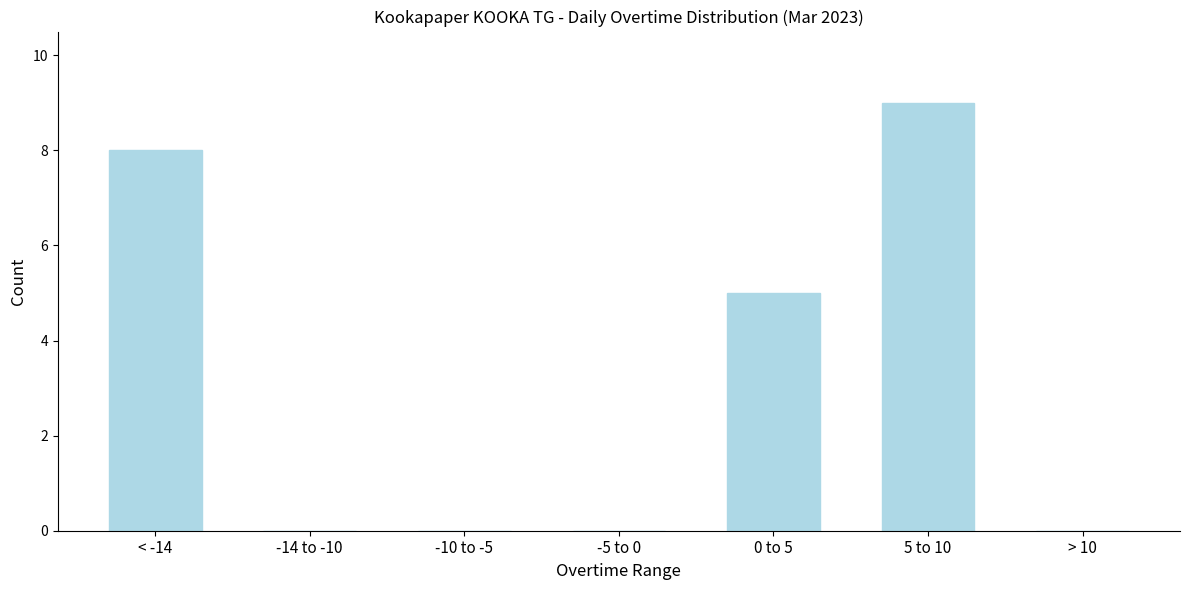

Reading left to right, extract all data points from this chart.

< -14=8	-14 to -10=0	-10 to -5=0	-5 to 0=0	0 to 5=5	5 to 10=9	> 10=0